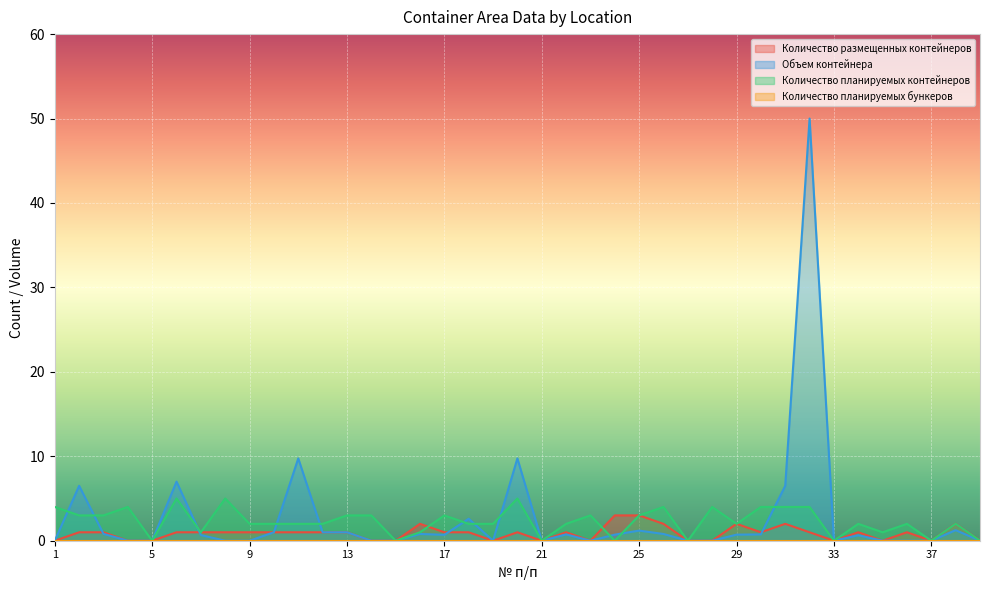

True or false: Количество размещенных контейнеров has more than 1 points higher than both neighbors.

True